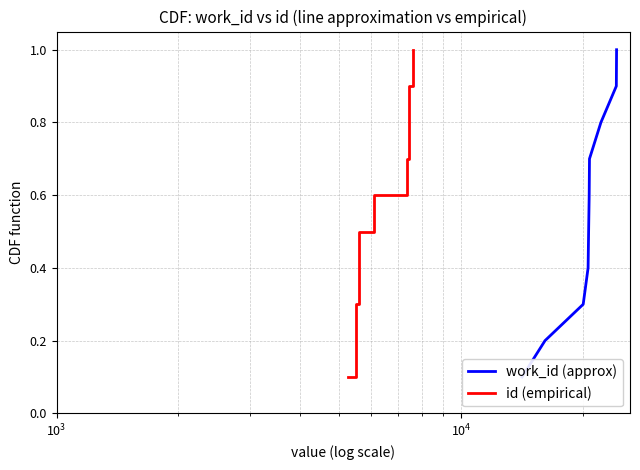

What is the average value of the work_id (approx) series?

0.6